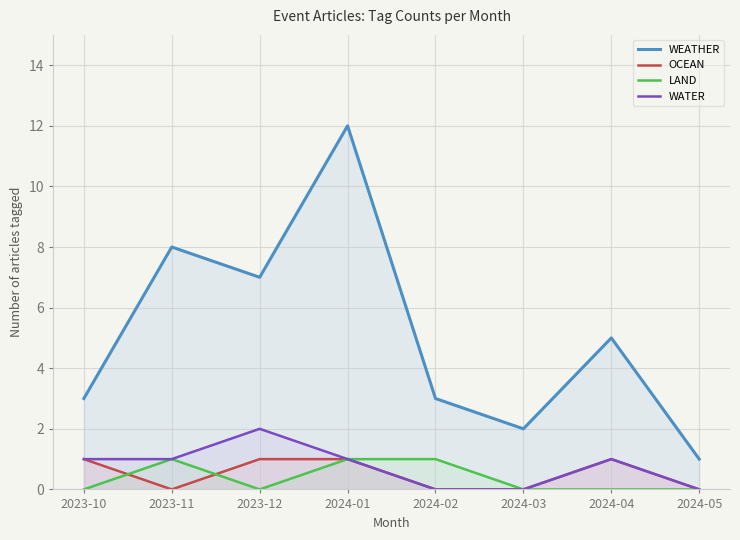

At which label is LAND closest to 0?

2023-10